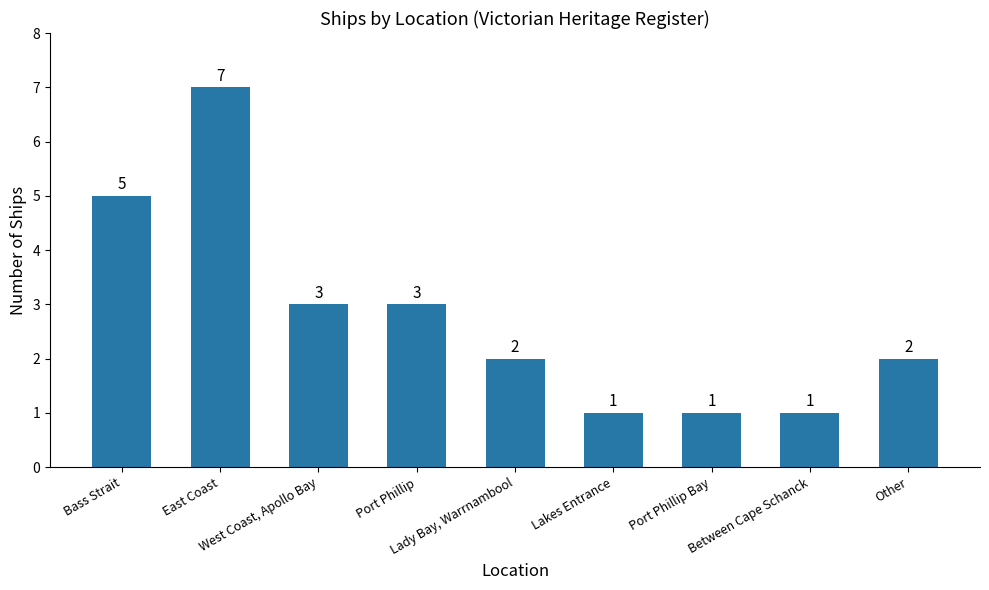

Count the values in the range 1 to 3.

7